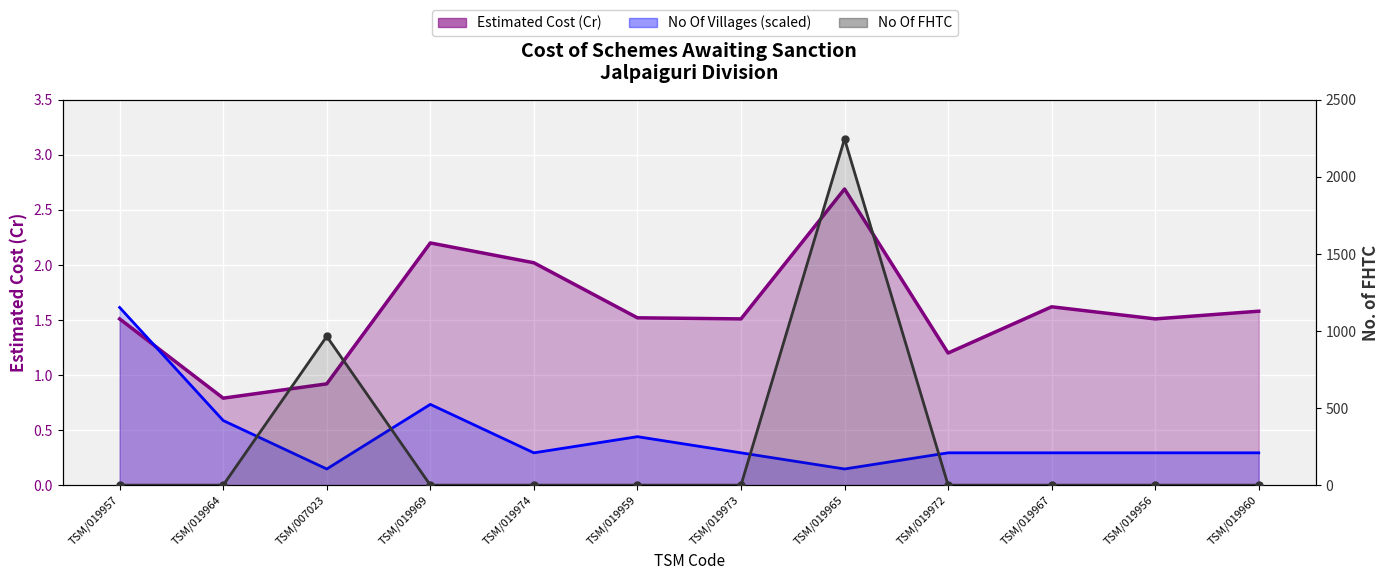

What is the sum of all No Of Villages (scaled) values?

5.4